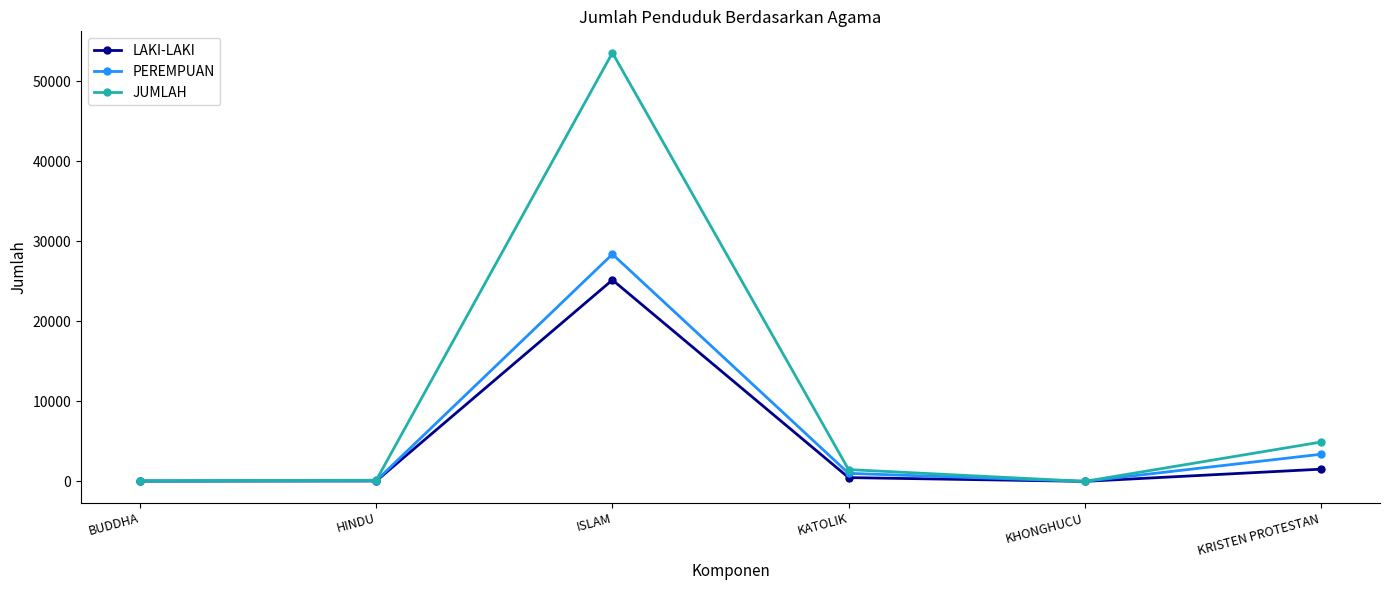

How many series are shown in this chart?

3